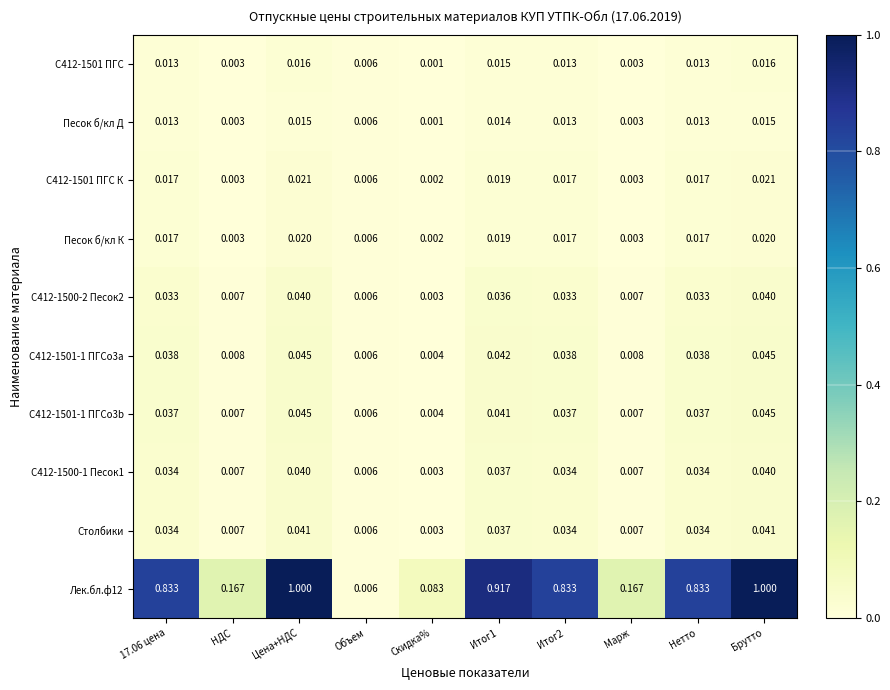

Which category has the lowest value in the С412-1500-2 Песок2 series?

Скидка%